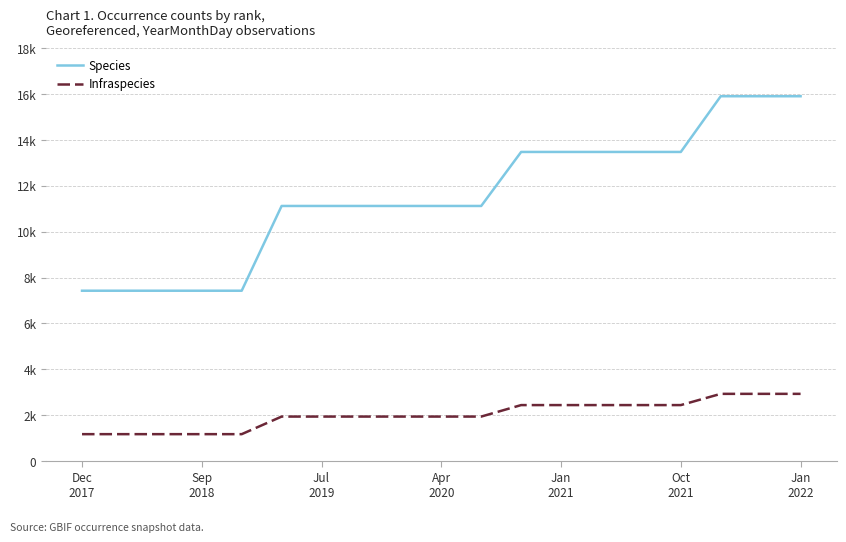

What are all the series names shown in the legend?

Species, Infraspecies